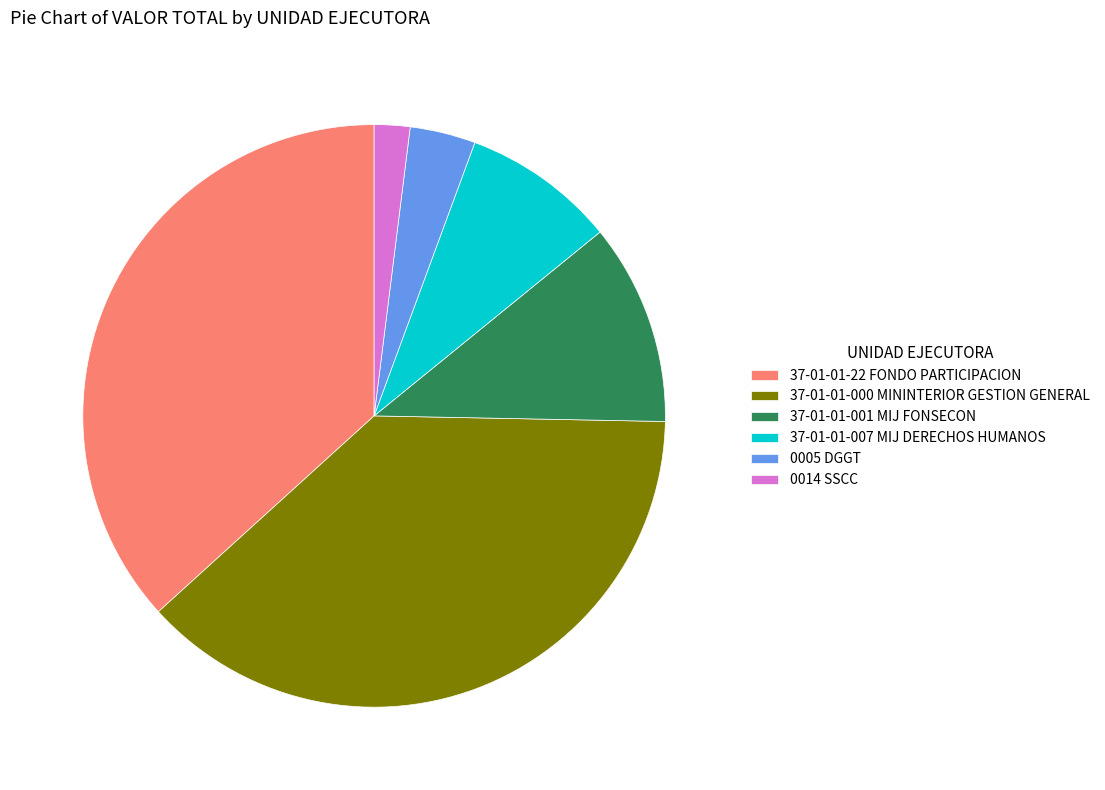

What is the ratio of the value at 37-01-01-007 MIJ DERECHOS HUMANOS to the value at 0014 SSCC?

4.3